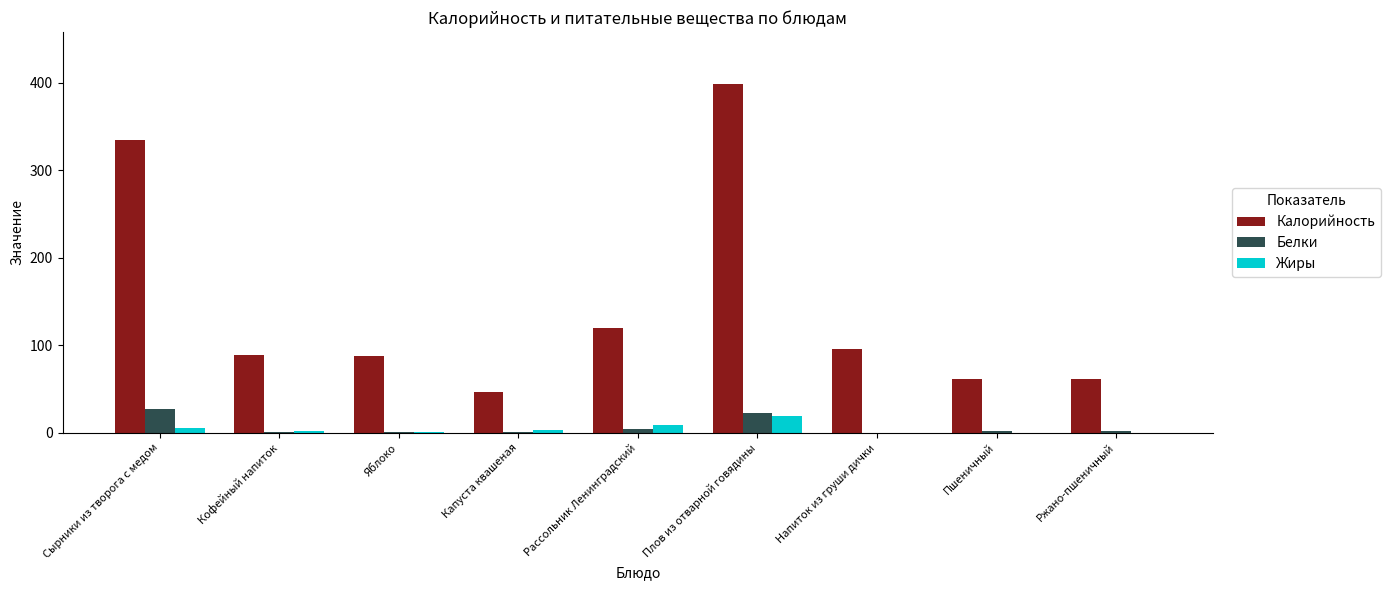

The value of Белки at Кофейный напиток is 1.4. True or false?

True